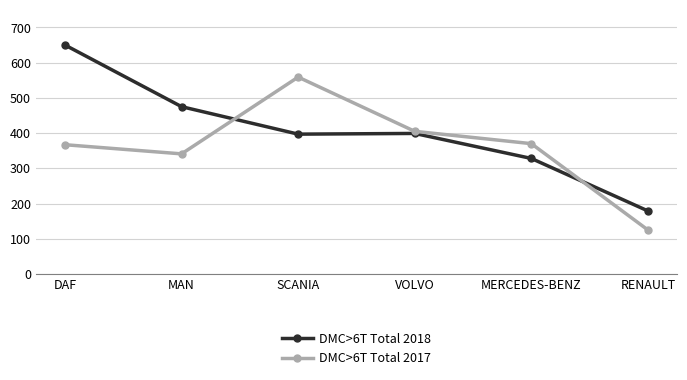

Rank the series by their average value, from lowest to highest.

DMC>6T Total 2017, DMC>6T Total 2018